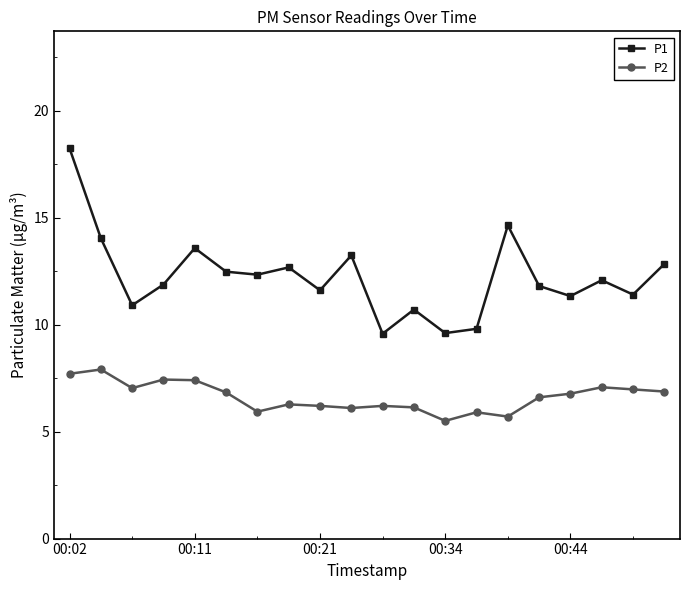

What is the difference between the second highest and second lowest values in the P1 series?

5.0